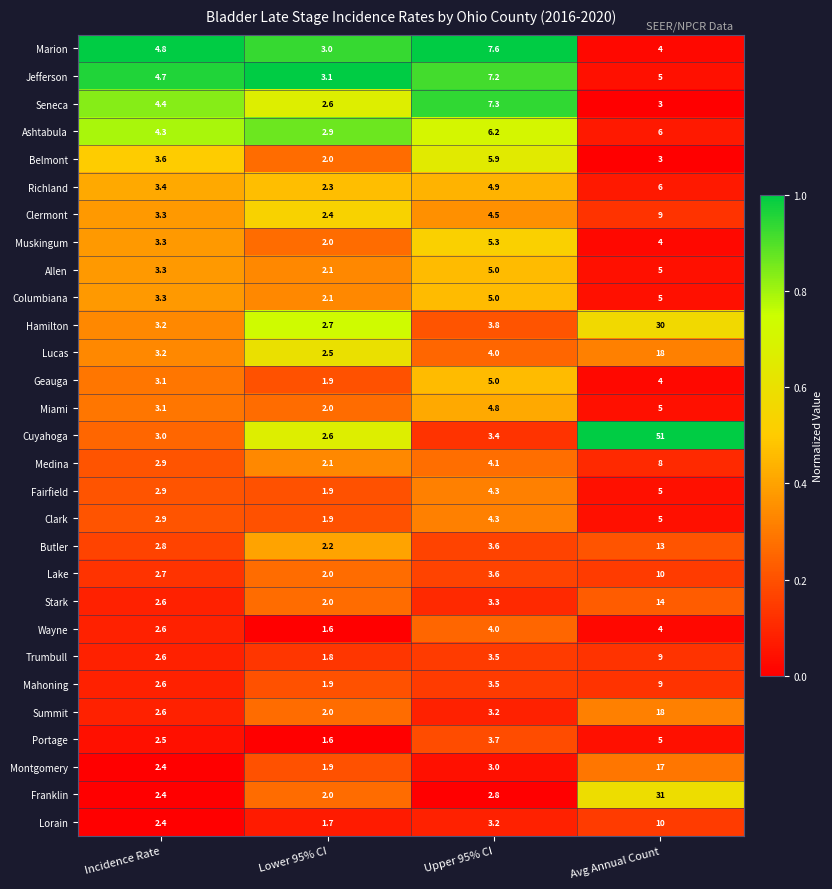

What is the difference between the maximum and second lowest values in the Summit series?

15.4